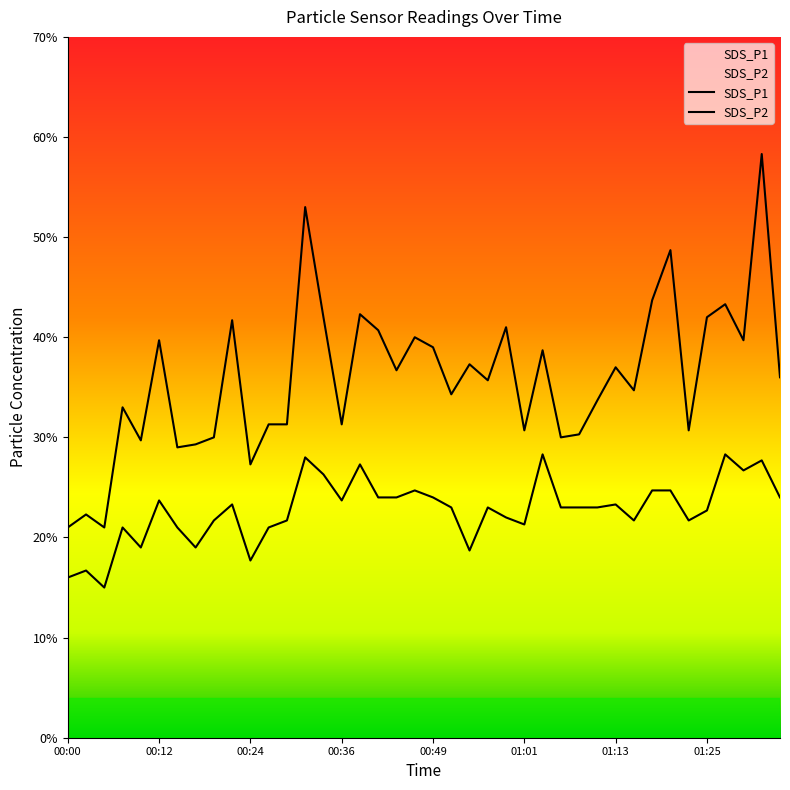

At how many categories does at least one series exceed 2?

40